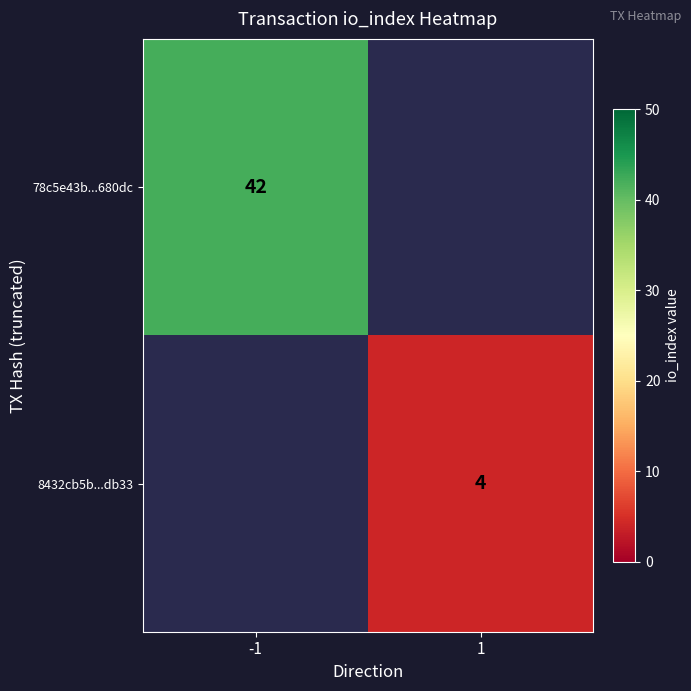

True or false: 8432cb5b...db33 has a value of 4 at 1.

True